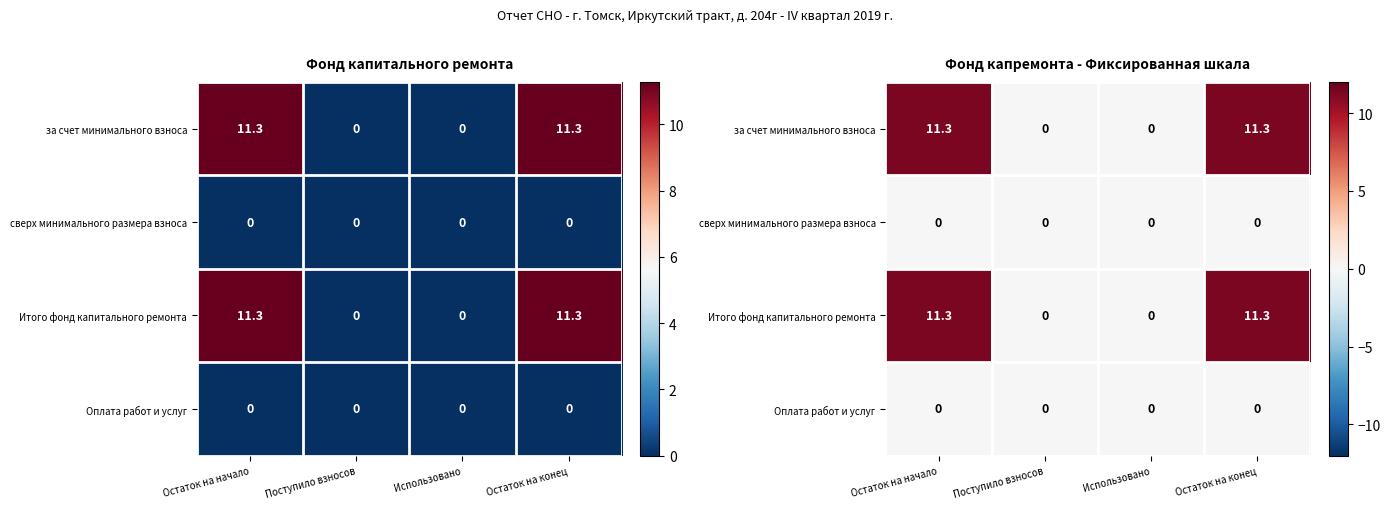

Which series has the largest total across all categories?

за счет минимального взноса